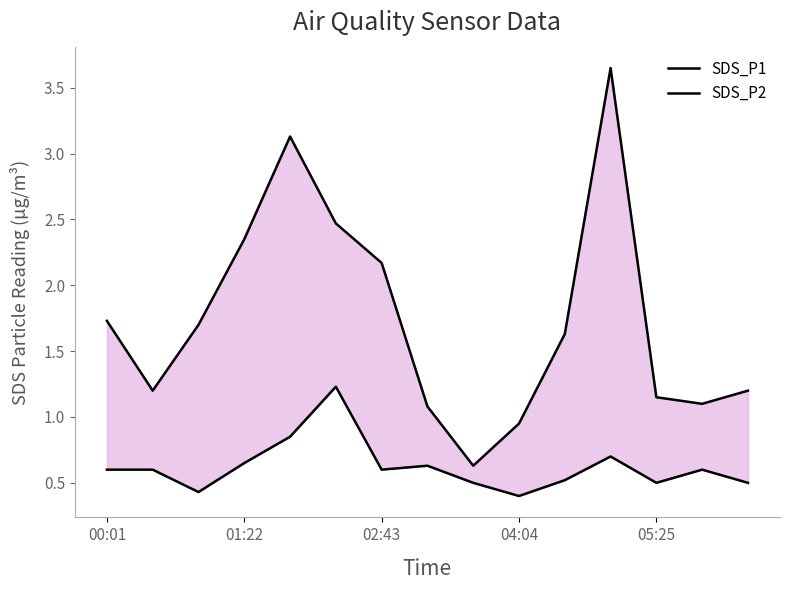

What are all the series names shown in the legend?

SDS_P1, SDS_P2